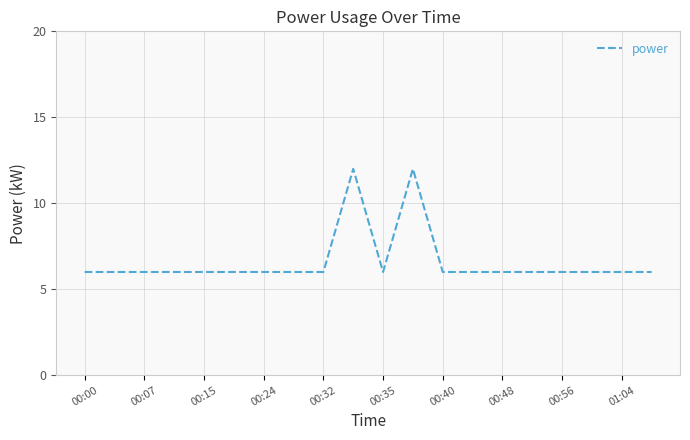

How many values are between 6 and 7?

18